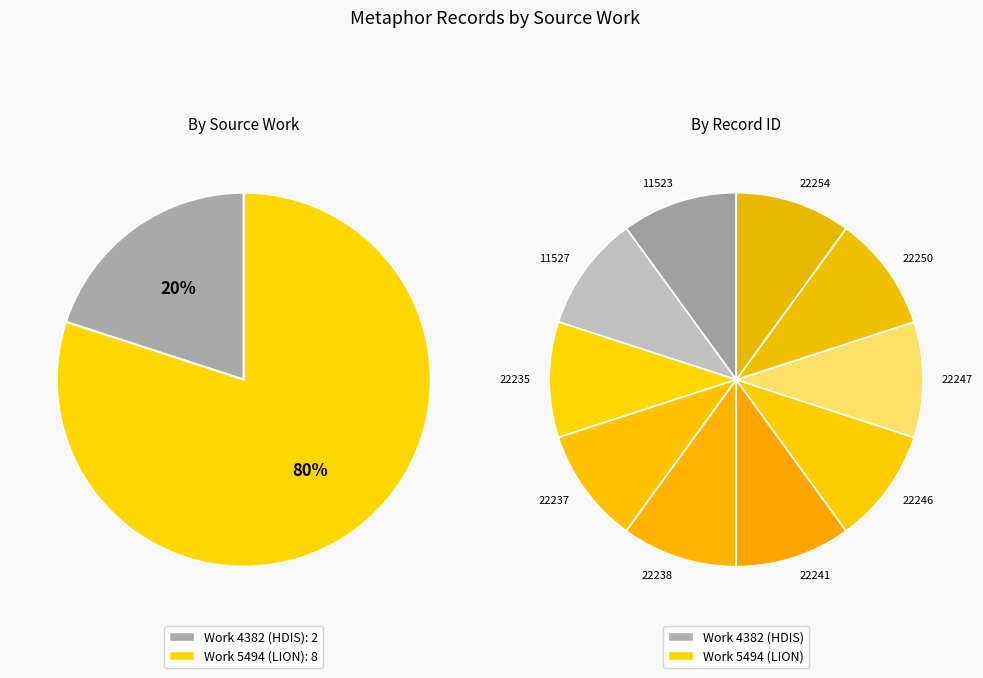

What percentage is the Act I i (22237) slice, to the nearest percent?

10%